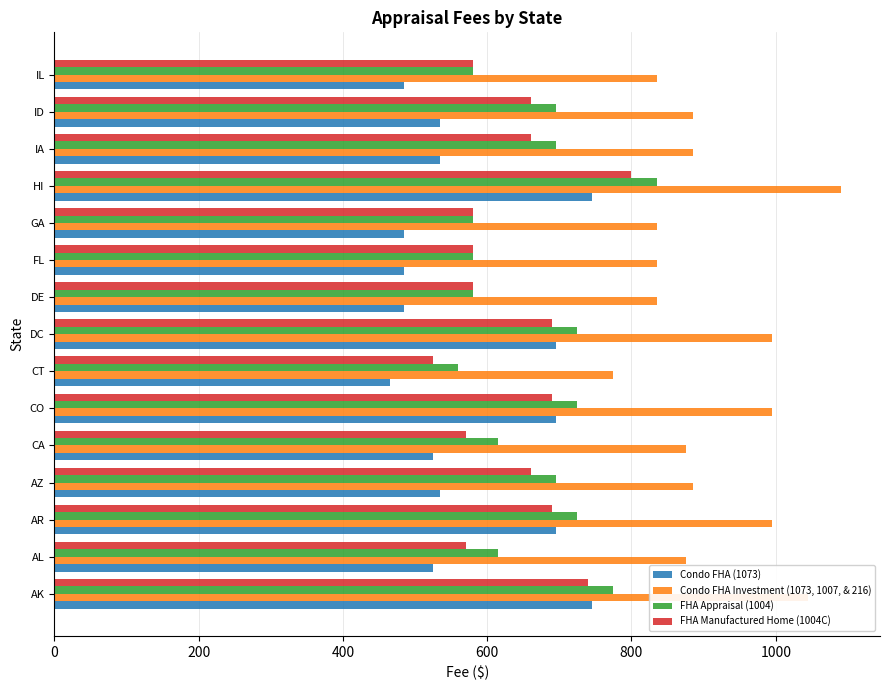

How many series are shown in this chart?

4